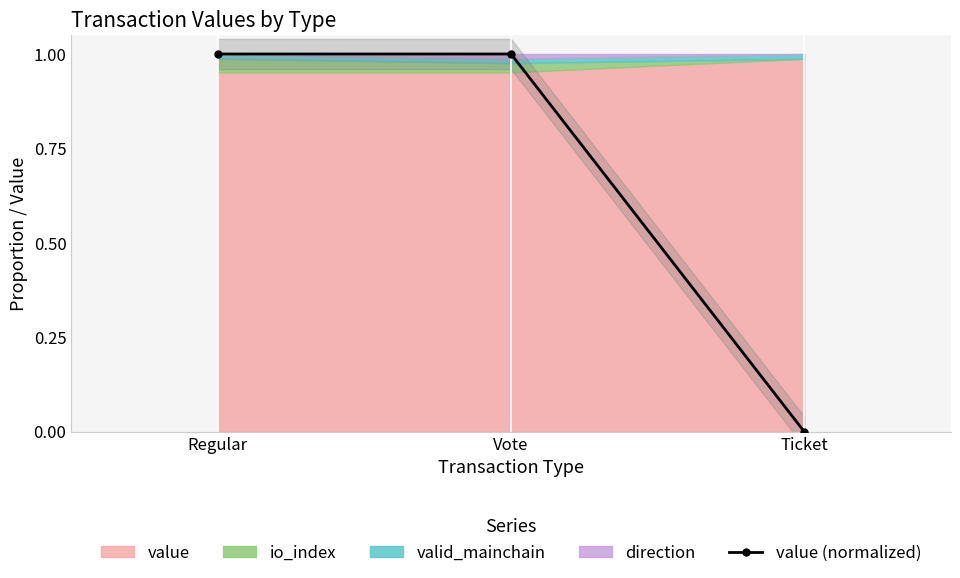

Reading left to right, what are all the values shown in this chart?

1.0	1.0	0.0